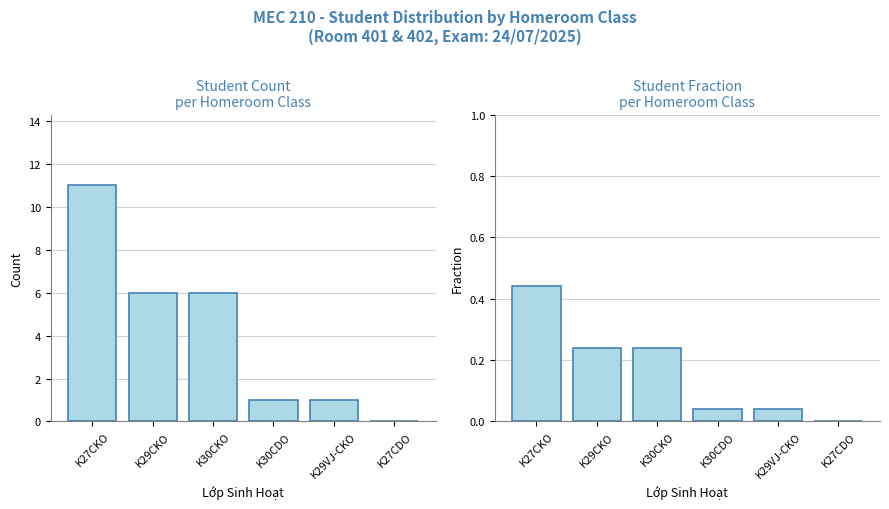

At which label does Students Count reach its peak?

K27CKO